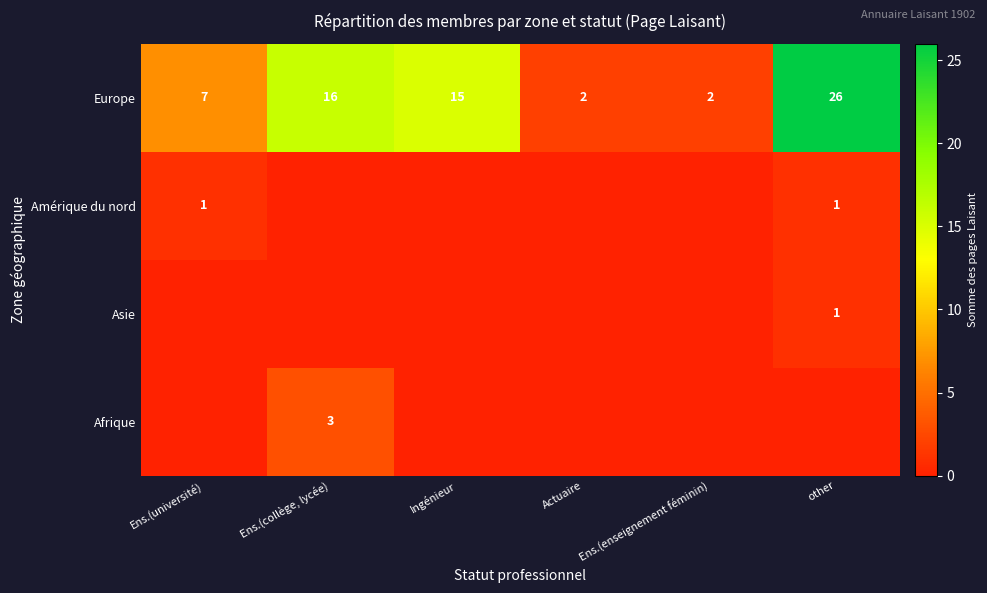

At which label does Europe first exceed 15?

Ens.(collège, lycée)